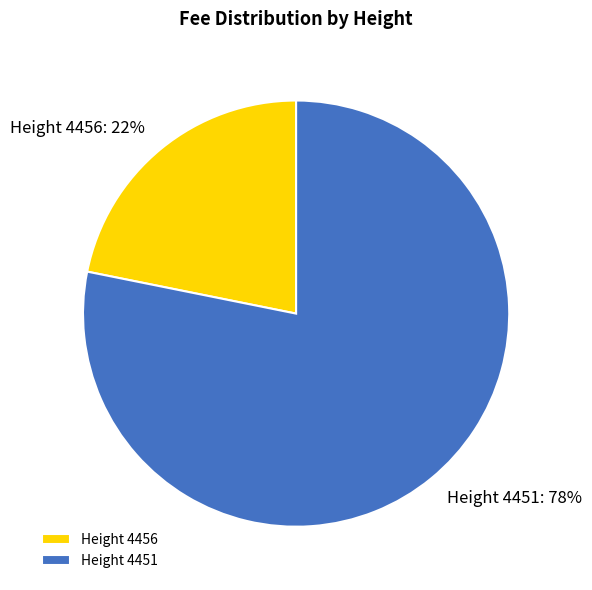

Is the sum of Height 4451 and Height 4456 greater than half?

Yes